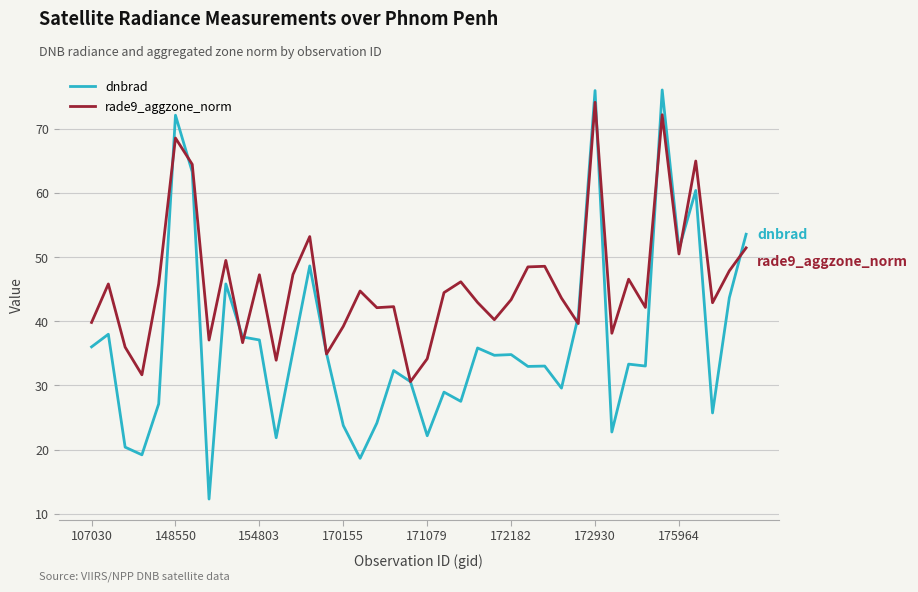

Rank the series by their average value, from lowest to highest.

dnbrad, rade9_aggzone_norm